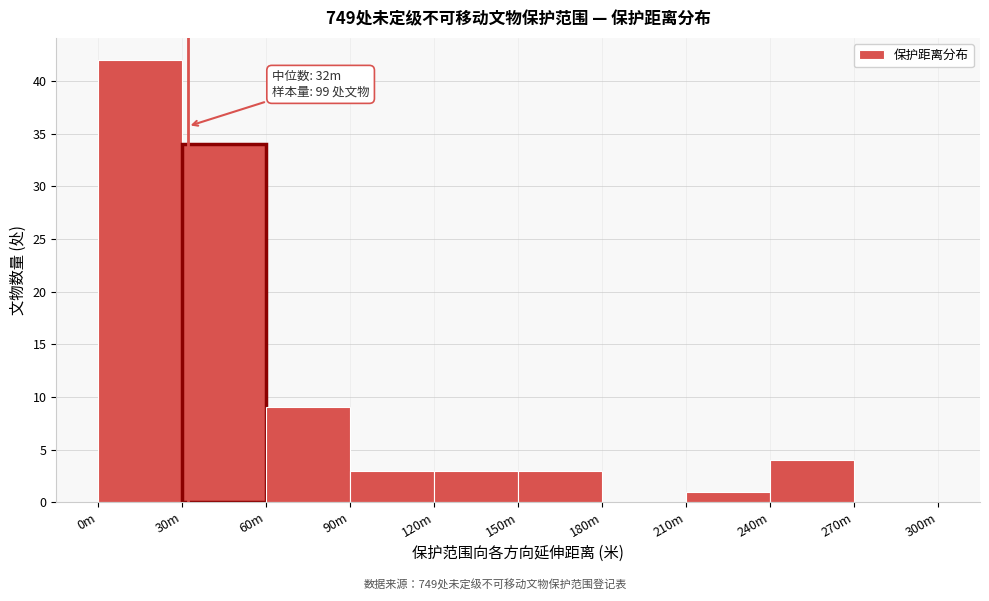

Reading left to right, list all the values displayed in this chart.

0m=42	30m=34	60m=9	90m=3	120m=3	150m=3	180m=0	210m=1	240m=4	270m=0